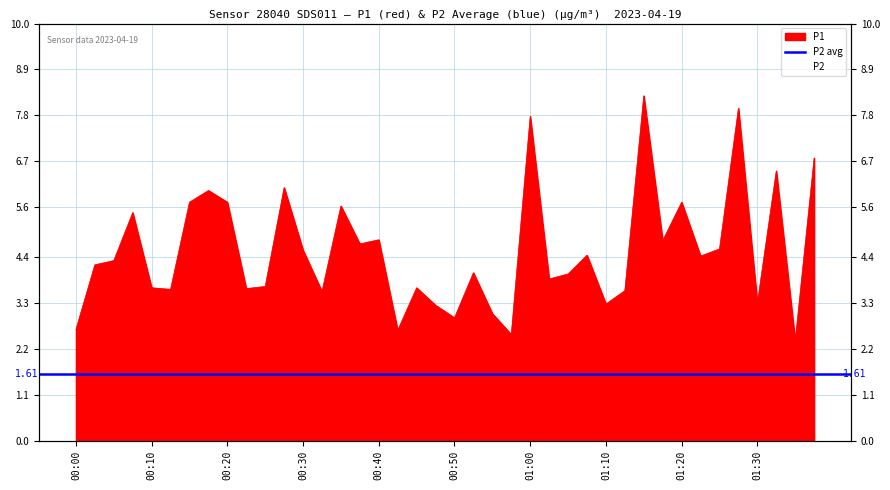

Between 00:22 and 00:10, which is larger?

00:10